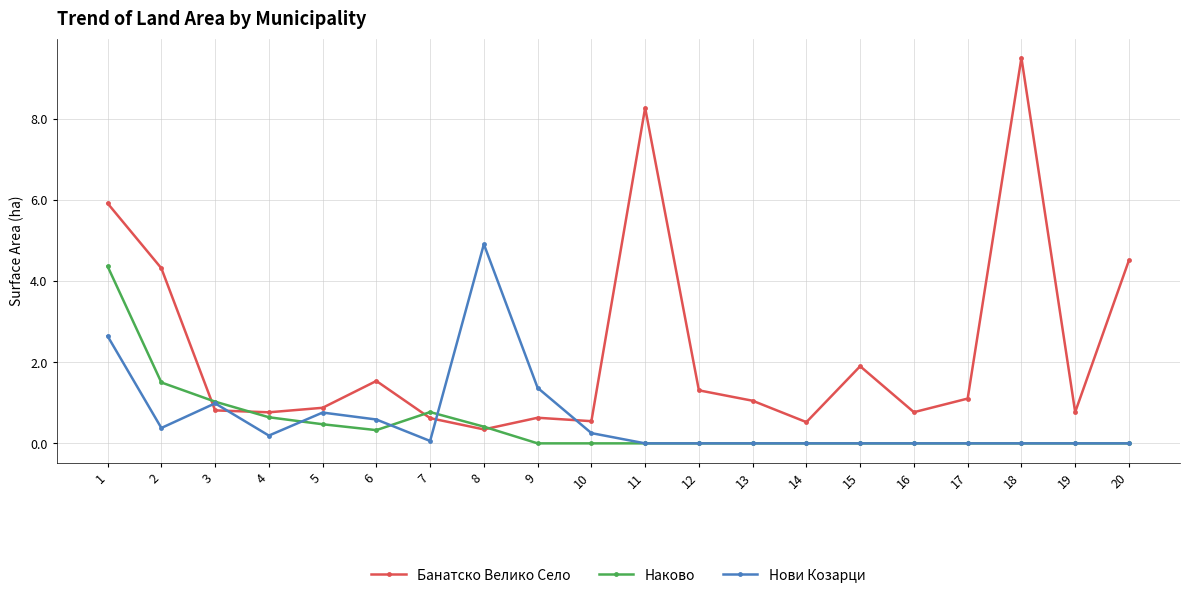

What is the difference between the highest and lowest values at 11?

8.3